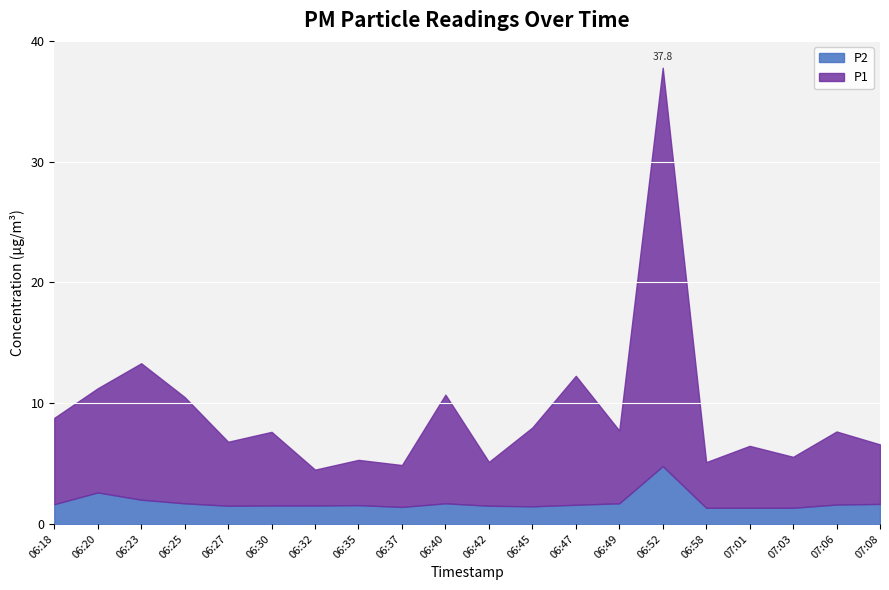

Reading left to right, transcribe all the data shown in this chart.

P1: 06:18=7.2	06:20=8.6	06:23=11.3	06:25=8.8	06:27=5.3	06:30=6.1	06:32=3.0	06:35=3.8	06:37=3.5	06:40=9.0	06:42=3.6	06:45=6.5	06:47=10.7	06:49=6.0	06:52=33.0	06:58=3.8	07:01=5.1	07:03=4.2	07:06=6.0	07:08=4.9
P2: 06:18=1.6	06:20=2.6	06:23=2.0	06:25=1.7	06:27=1.5	06:30=1.5	06:32=1.5	06:35=1.6	06:37=1.4	06:40=1.7	06:42=1.5	06:45=1.4	06:47=1.6	06:49=1.7	06:52=4.8	06:58=1.3	07:01=1.3	07:03=1.3	07:06=1.6	07:08=1.6